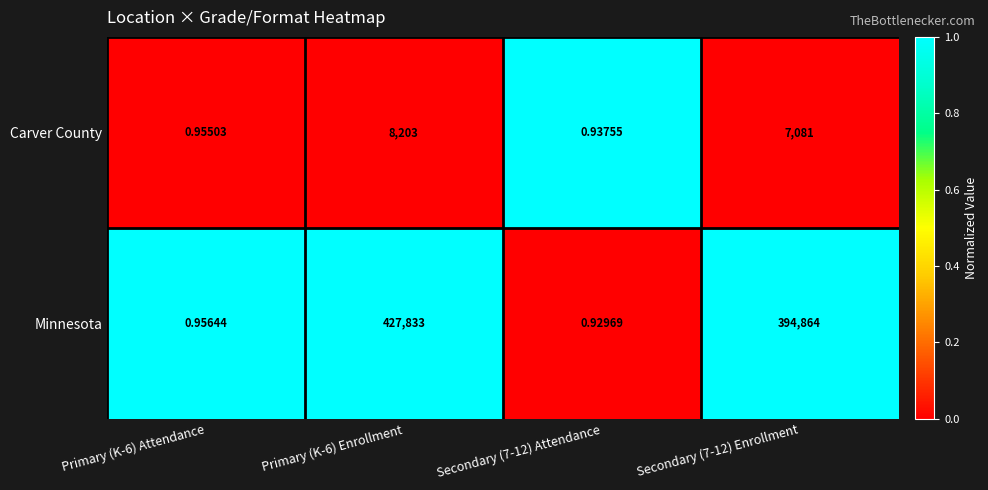

Which series has the largest range (max minus min)?

Minnesota